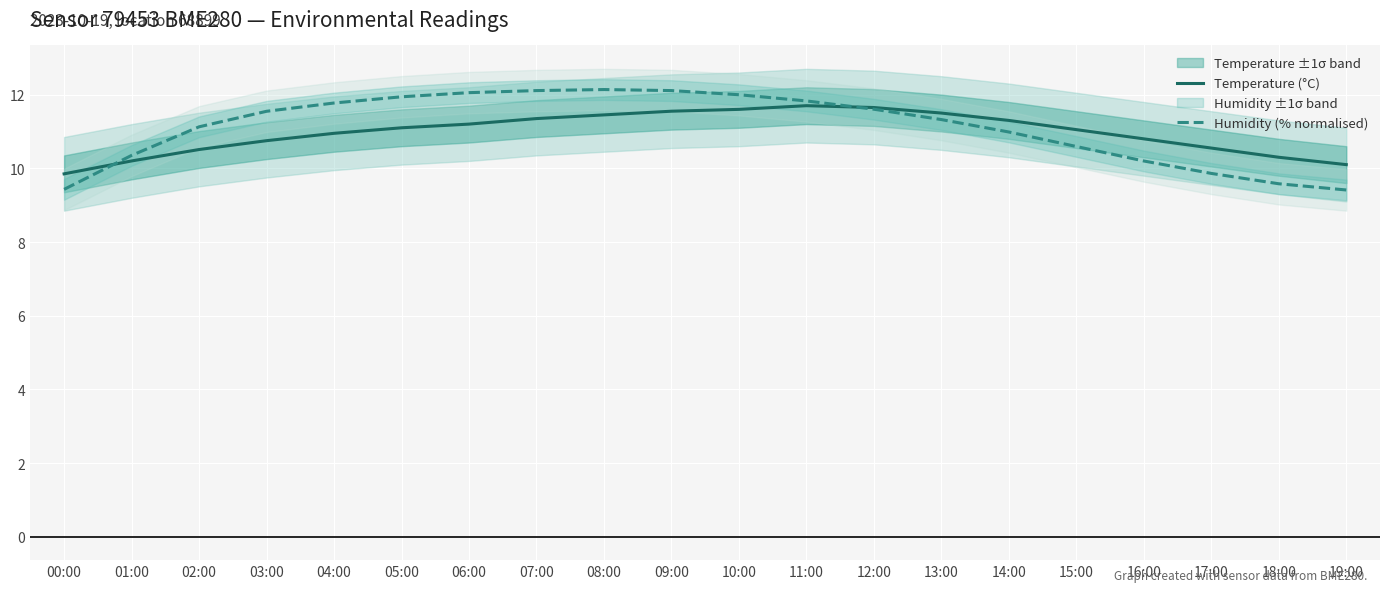

Where does the Humidity (% normalised) series first go above 11?

02:00